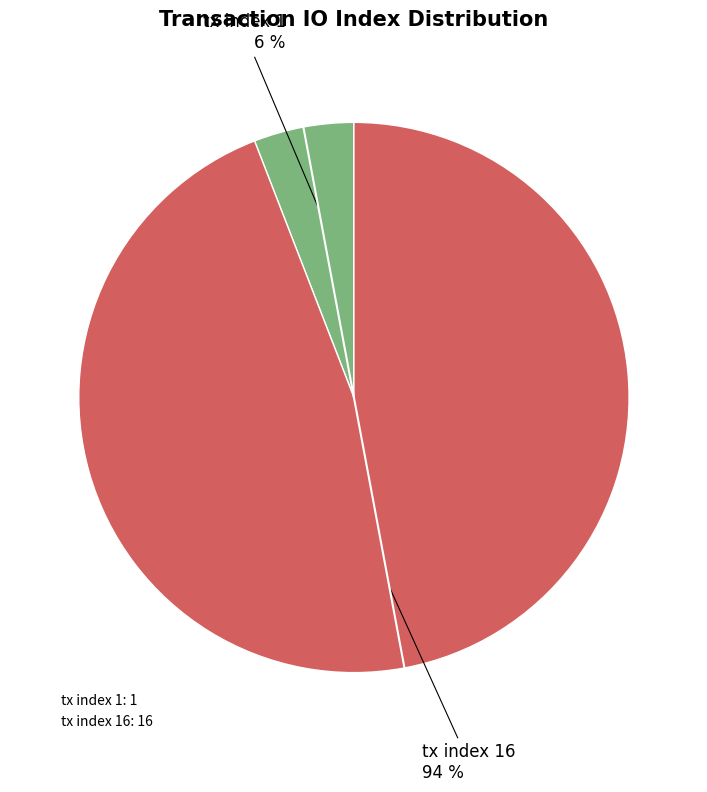

To the nearest percent, what is the difference between the largest and smallest slice percentages?

88%